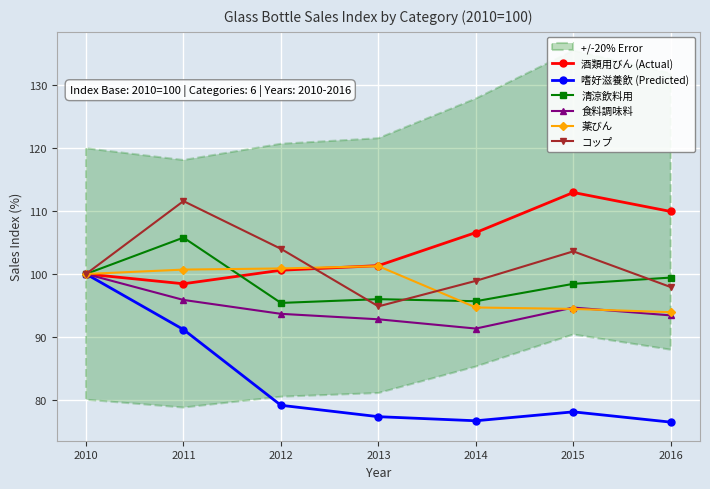

Rank the categories by 清涼飲料用 value from highest to lowest.

2011, 2010, 2016, 2015, 2013, 2014, 2012